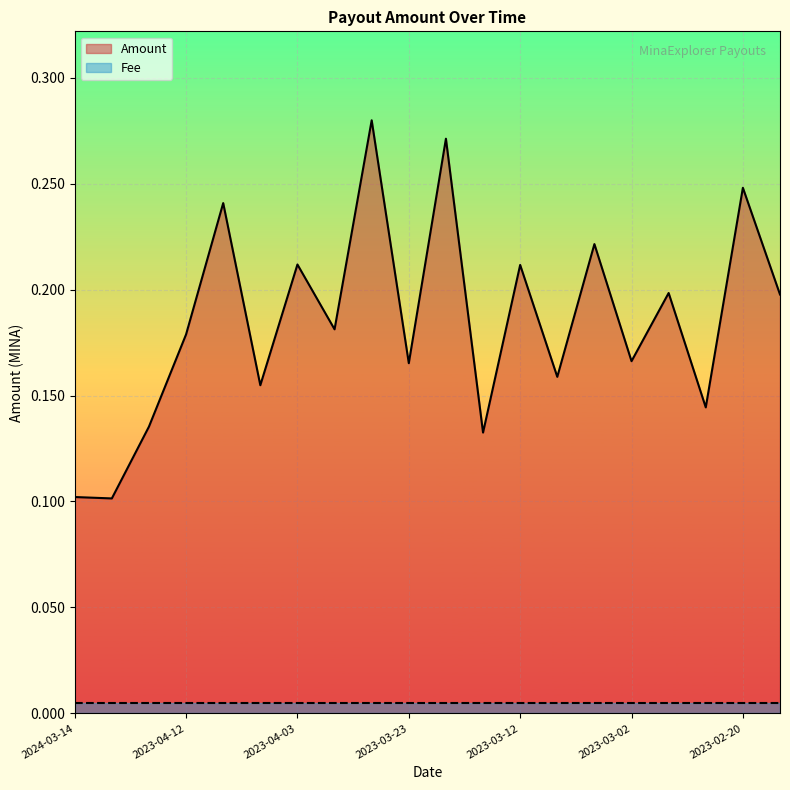

The value at 2023-03-20 is 0.1. True or false?

False